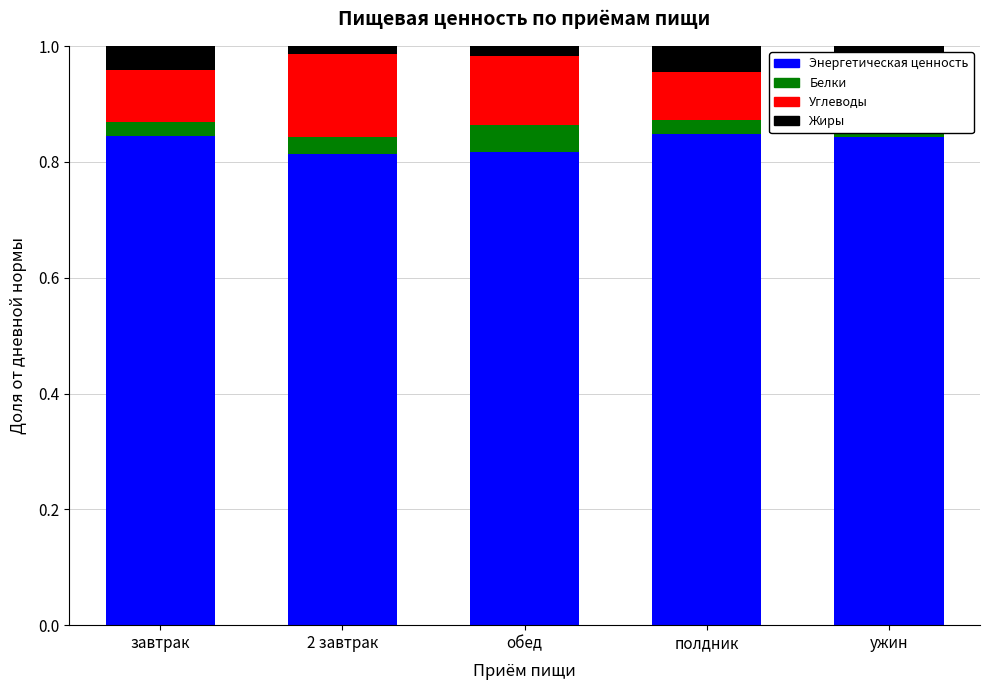

What is the total value across all series at полдник?

1.0